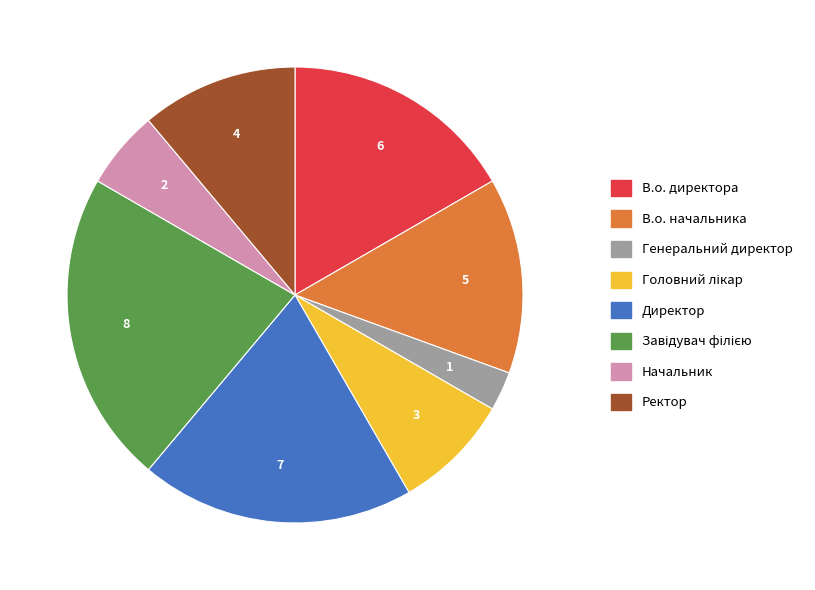

What is the smallest slice in the pie chart?

Генеральний директор